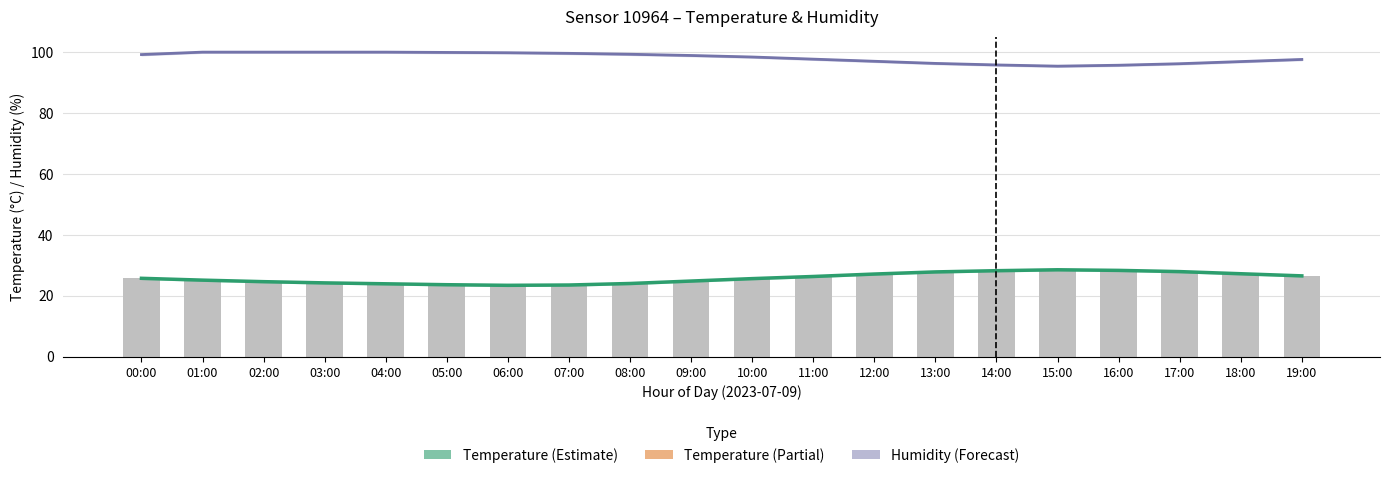

What is the label of the 7th bar from the left?

06:00